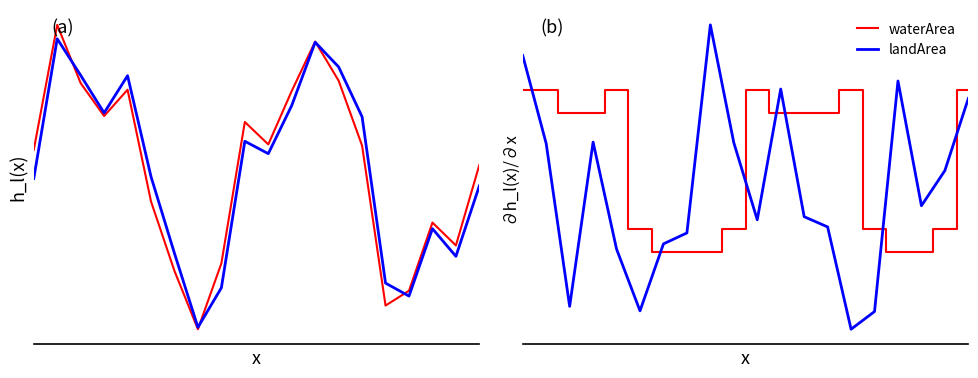

Is it true that origWaterArea equals 0.5 at 11?

False